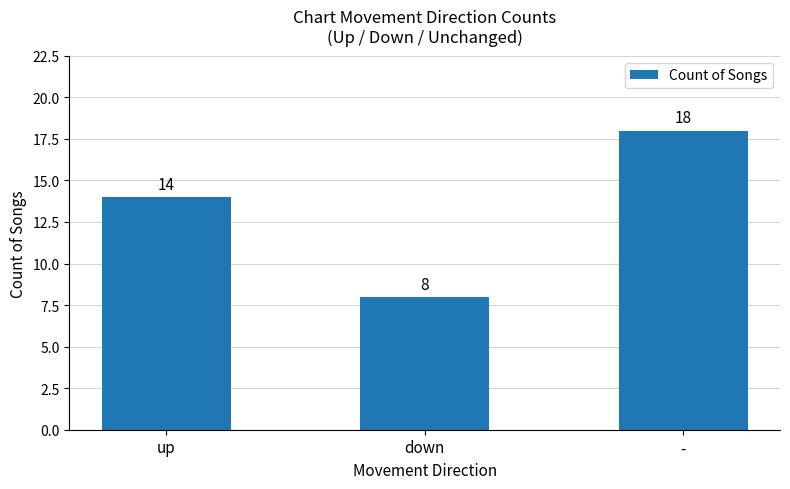

Which label corresponds to the smallest value in the chart?

down